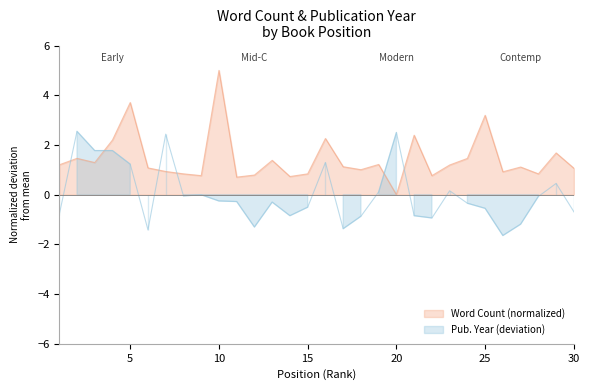

How many distinct data groups are displayed?

2